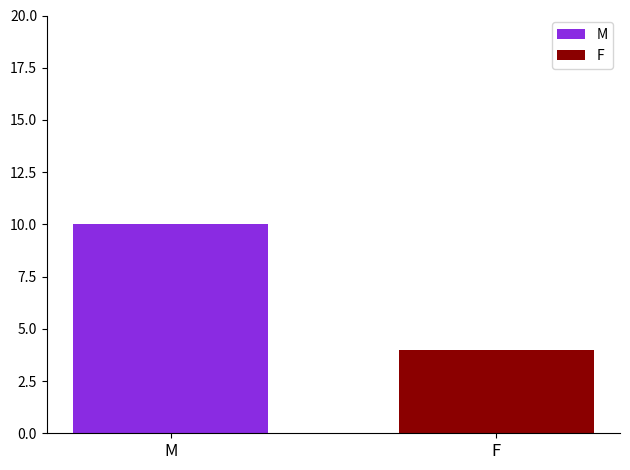

Which series has the widest spread of values?

M